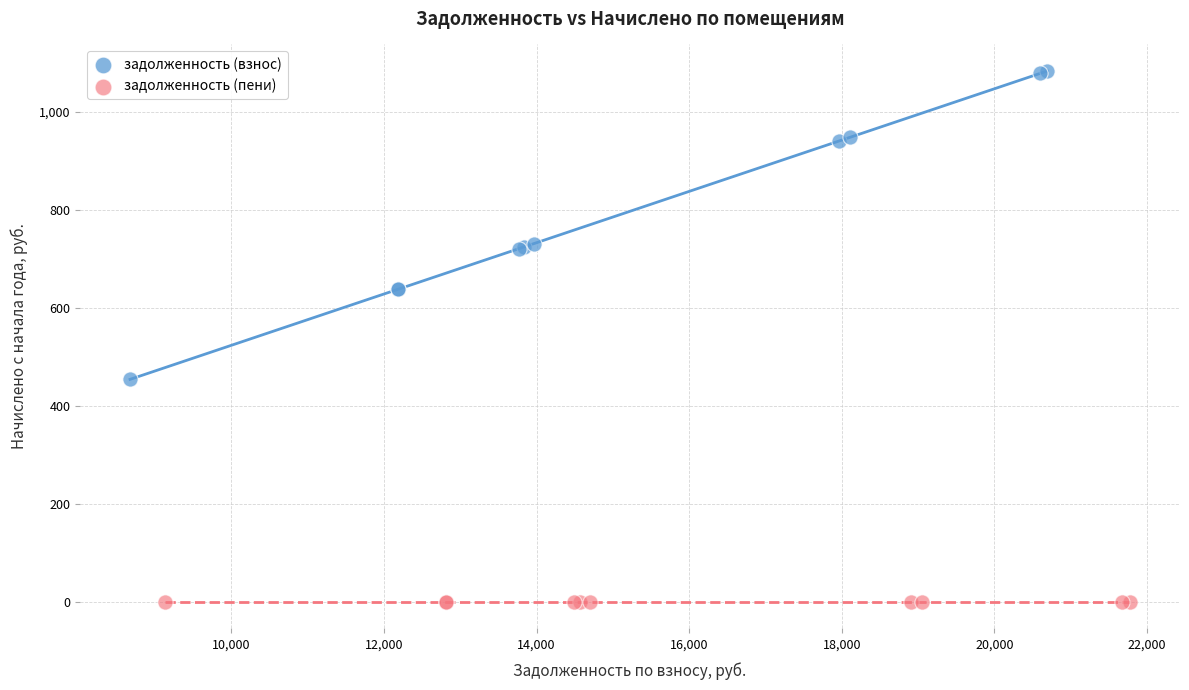

Which series reaches the maximum Y coordinate?

задолженность (взнос)